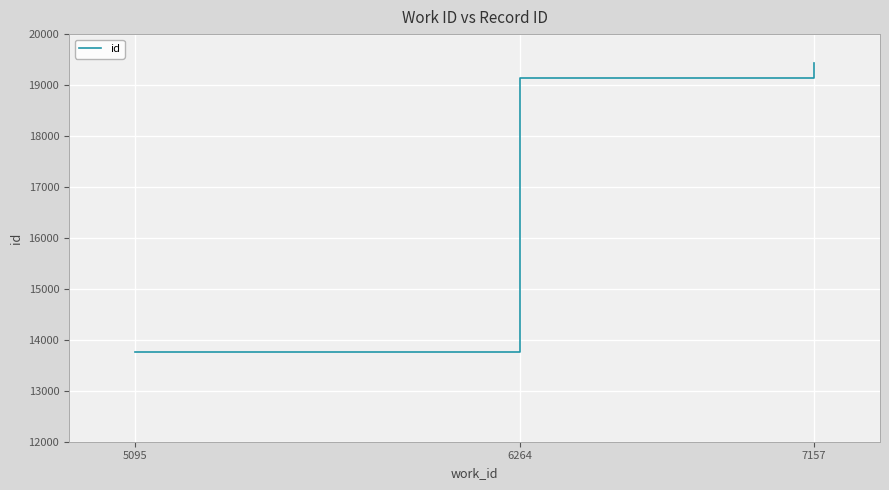

What is the change in value from 6264 to 7157?

+286